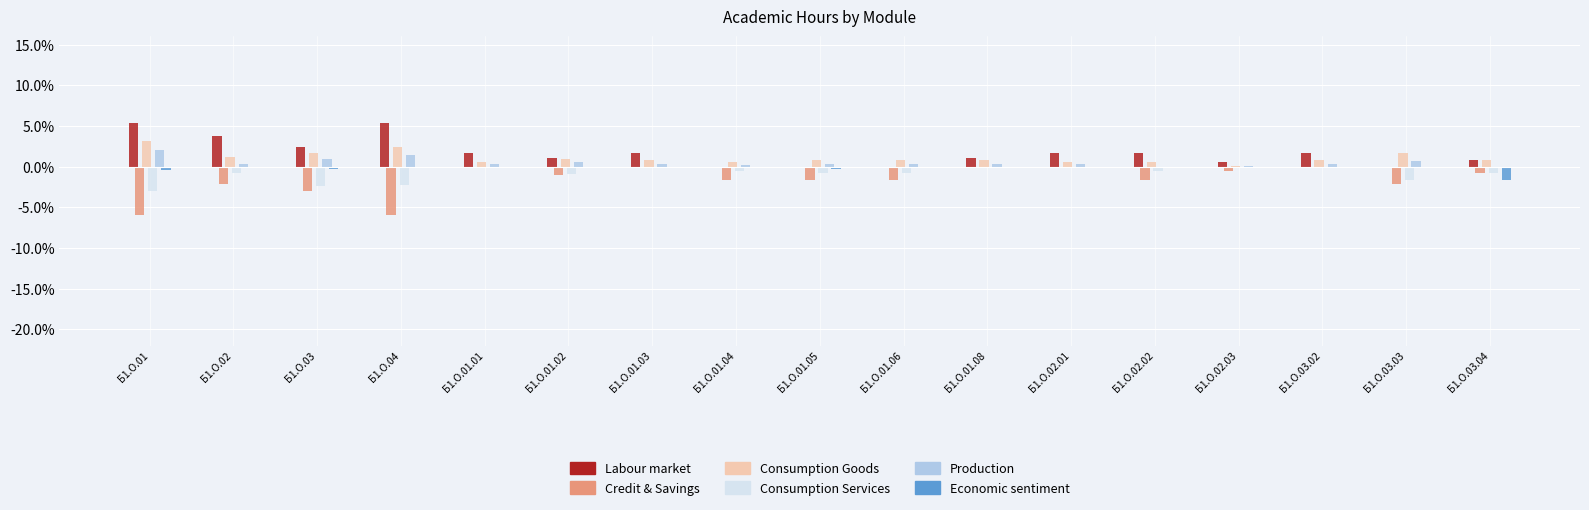

What is the total value across all series at Б1.О.03?

-0.7